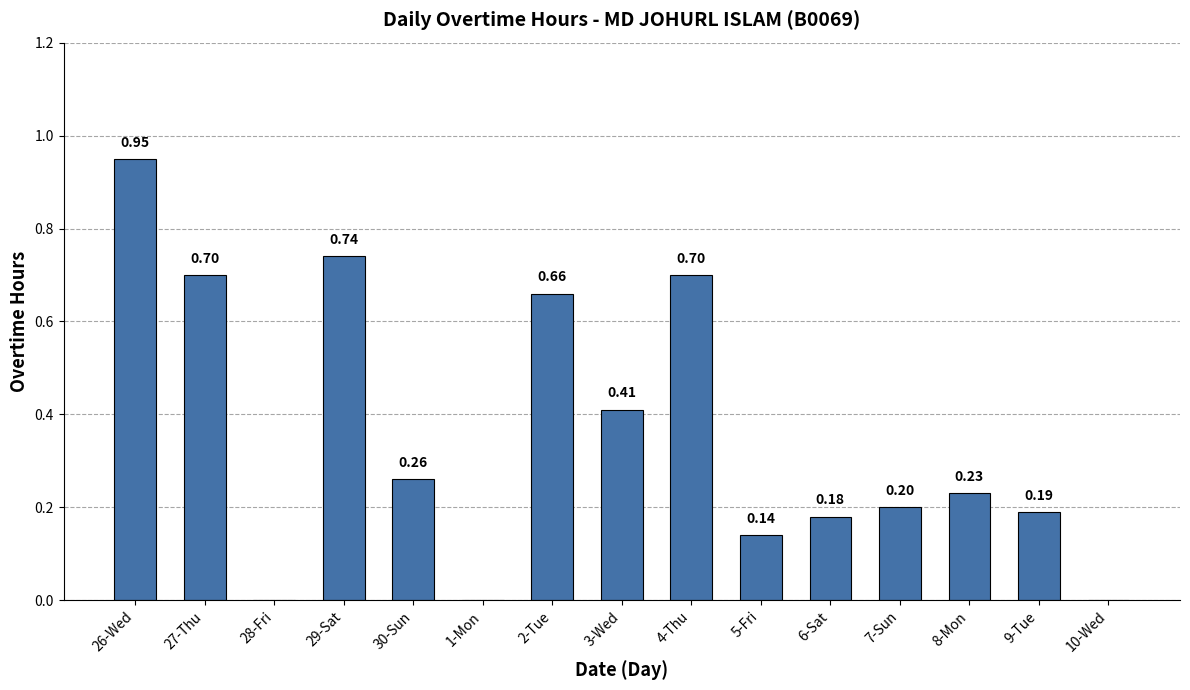

How many values exceed 0?

12